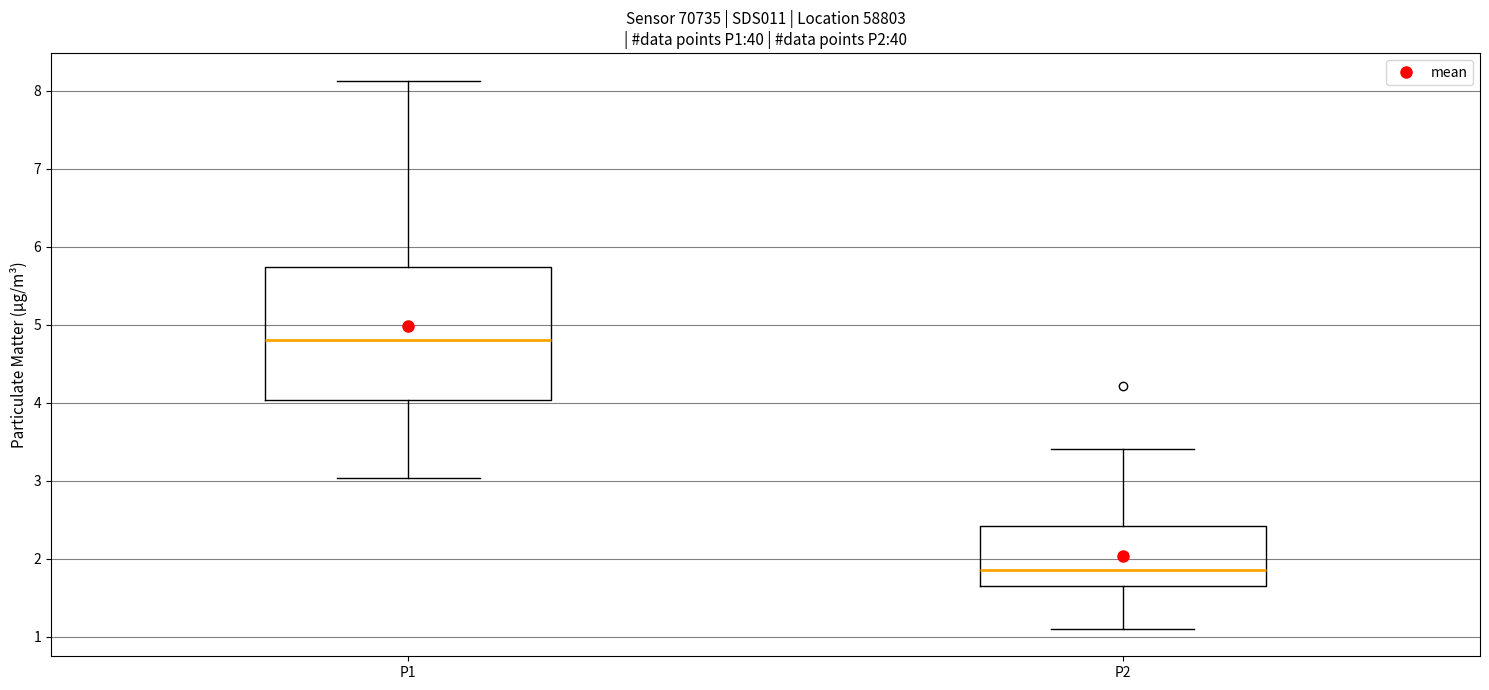

Reading left to right, transcribe this box plot: for each box, give where its median line is, the range the box spans, and where its two whiskers end, as read against the y-axis. The values are not printed on the chart, so give them approximately, as read against the axis.

P1: median 4.8, box 4.0 to 5.7, whiskers 3.0 to 8.1
P2: median 1.9, box 1.6 to 2.4, whiskers 1.1 to 3.4